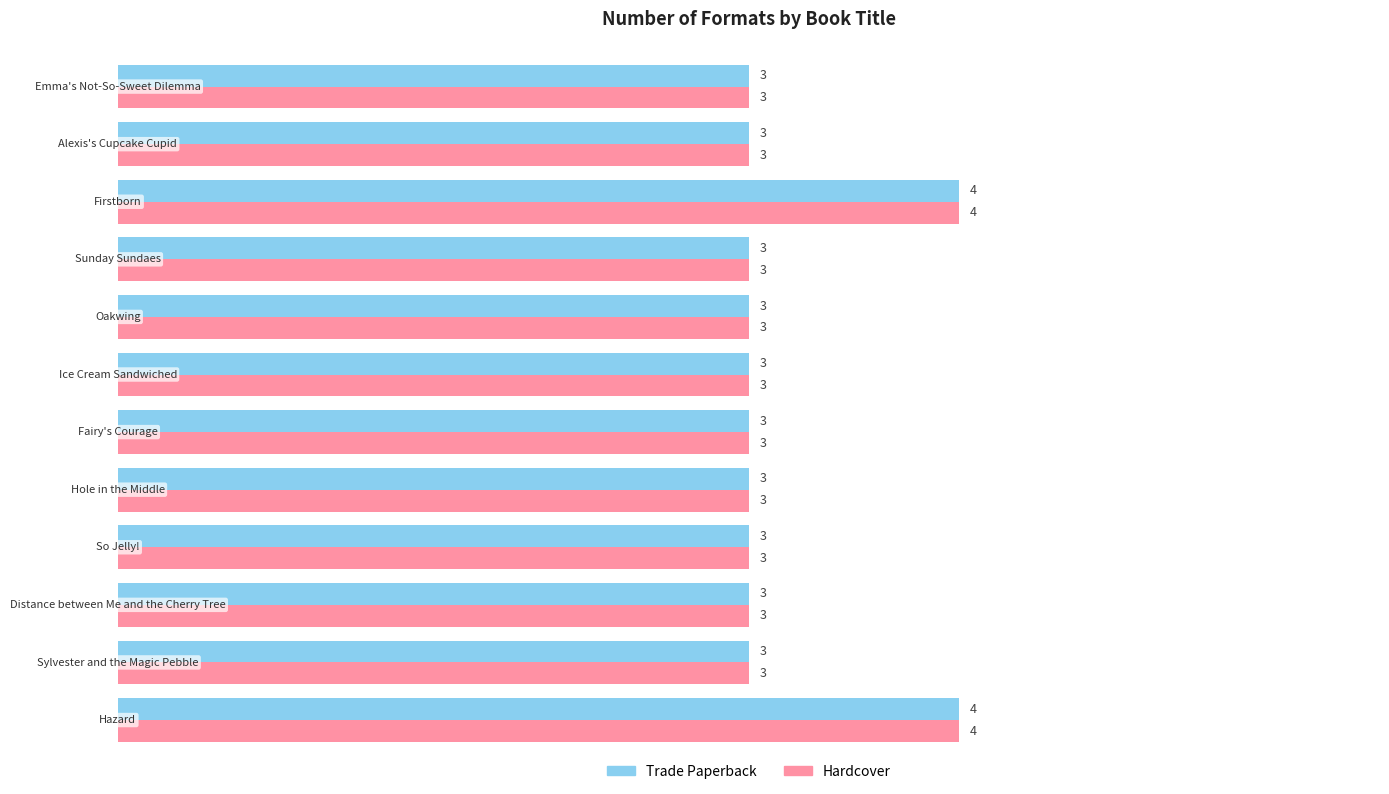

What is the lowest value of the Trade Paperback series?

3